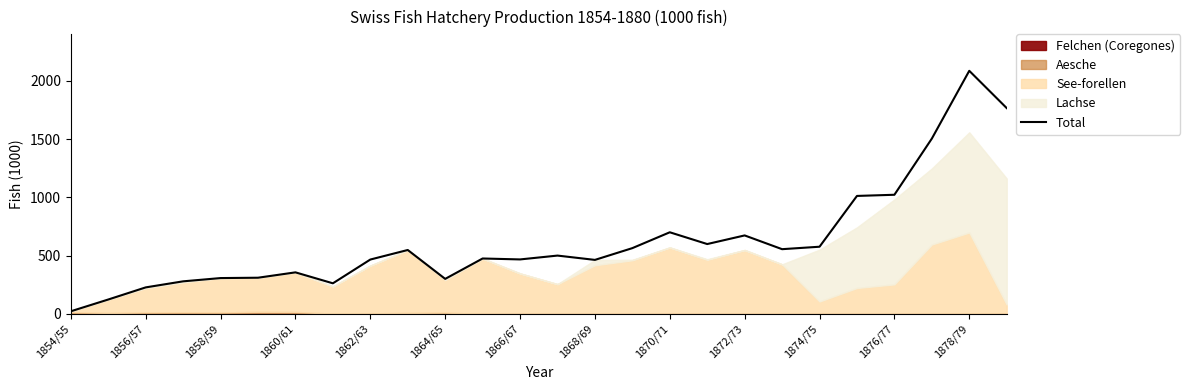

The Total series shows 133 at 1864/65. True or false?

False